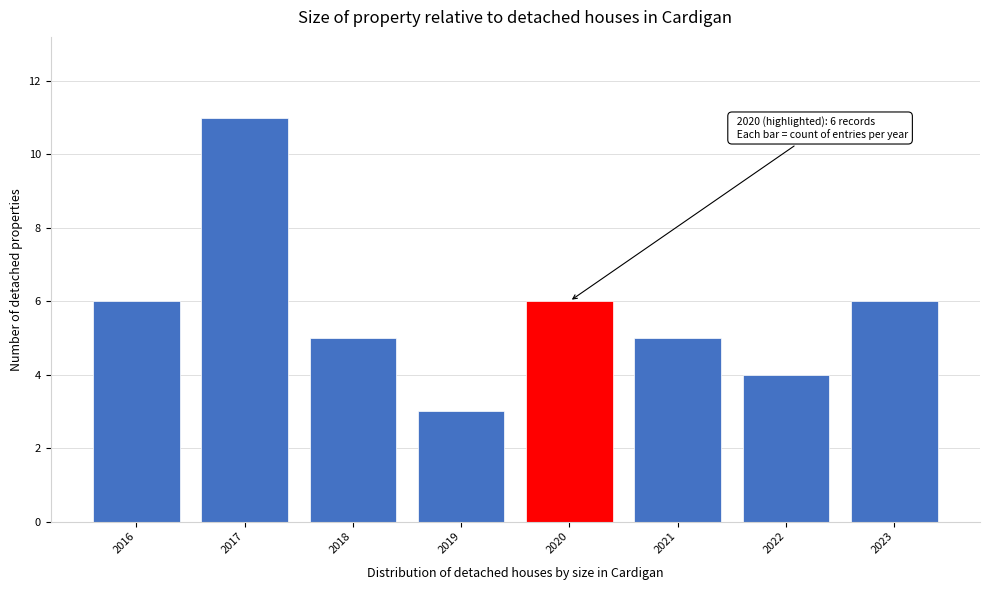

Which range on the x-axis has the tallest bar?

2016.5 to 2017.5